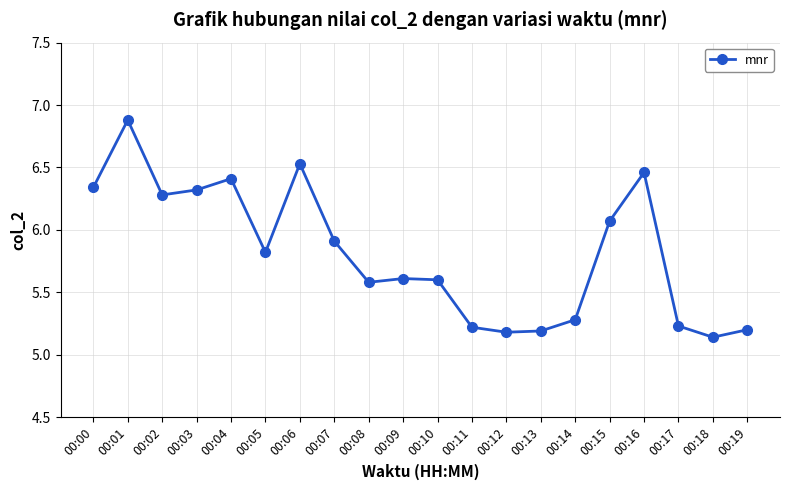

Between 00:07 and 00:17, which is larger?

00:07